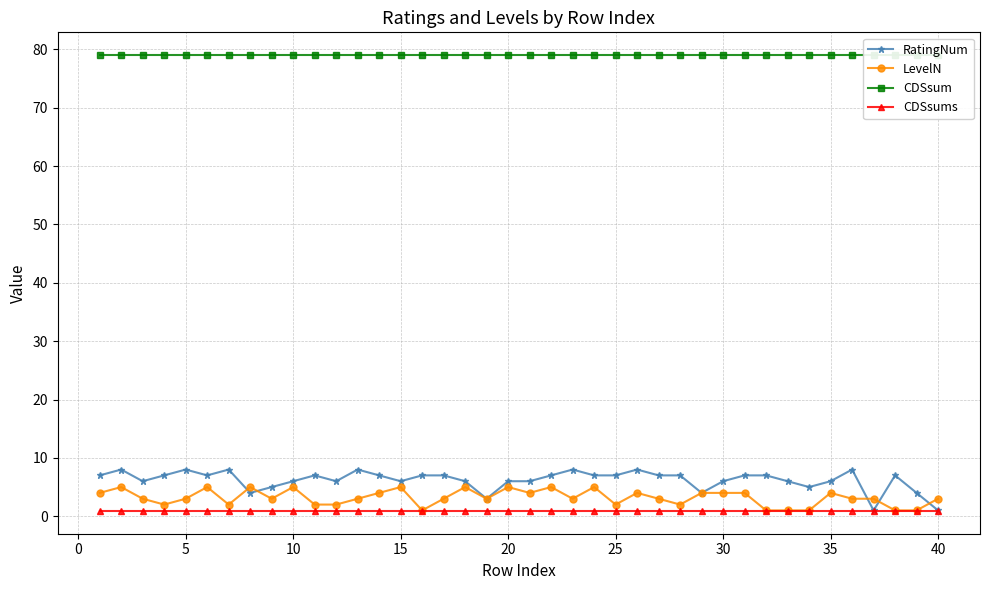

True or false: LevelN has more than 0 points higher than both neighbors.

True